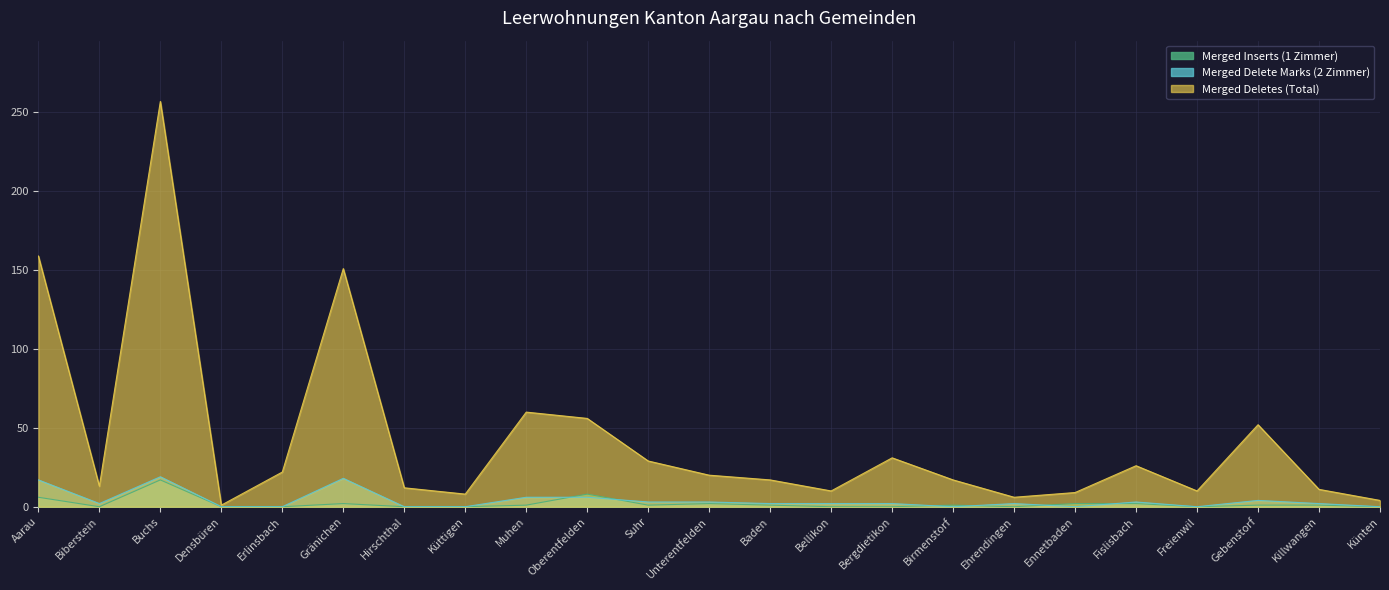

The Merged Delete Marks (2 Zimmer) series shows 0 at Birmenstorf. True or false?

True